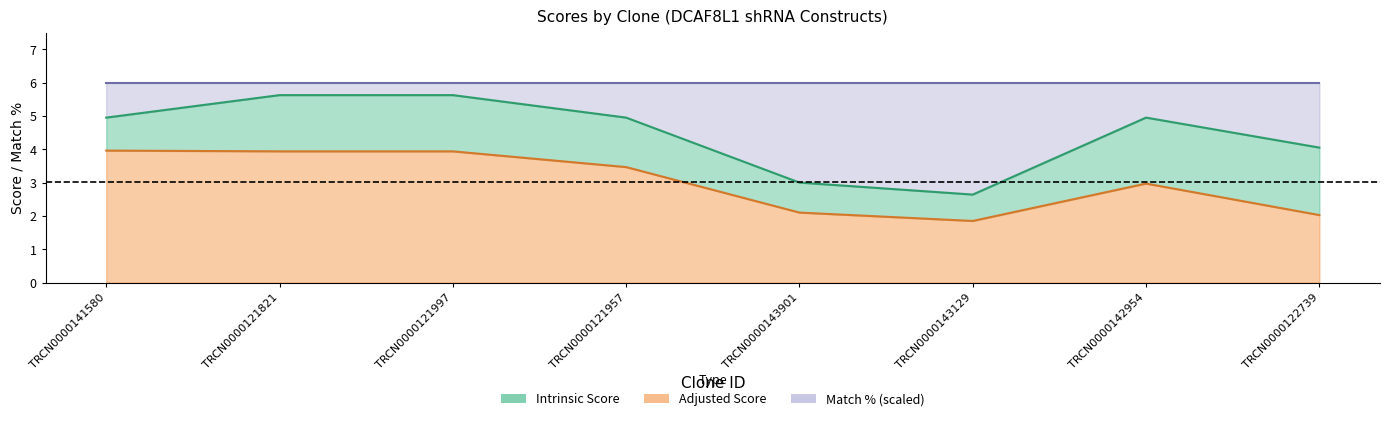

The value of Intrinsic Score at TRCN0000143129 is 2.6. True or false?

True